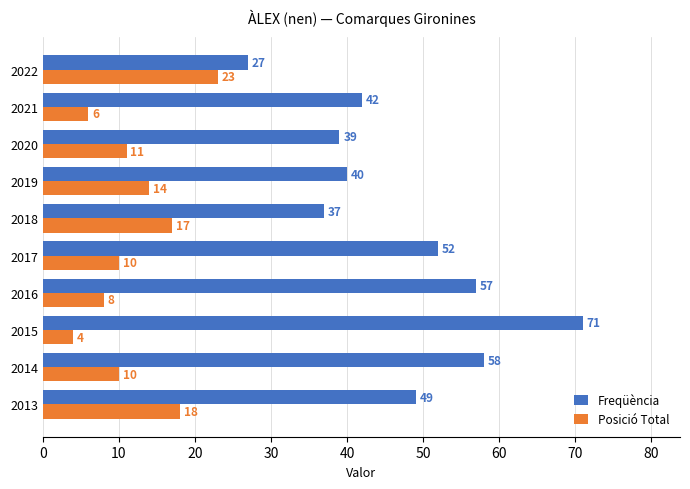

How many values in the Freqüència series are below 49?

5